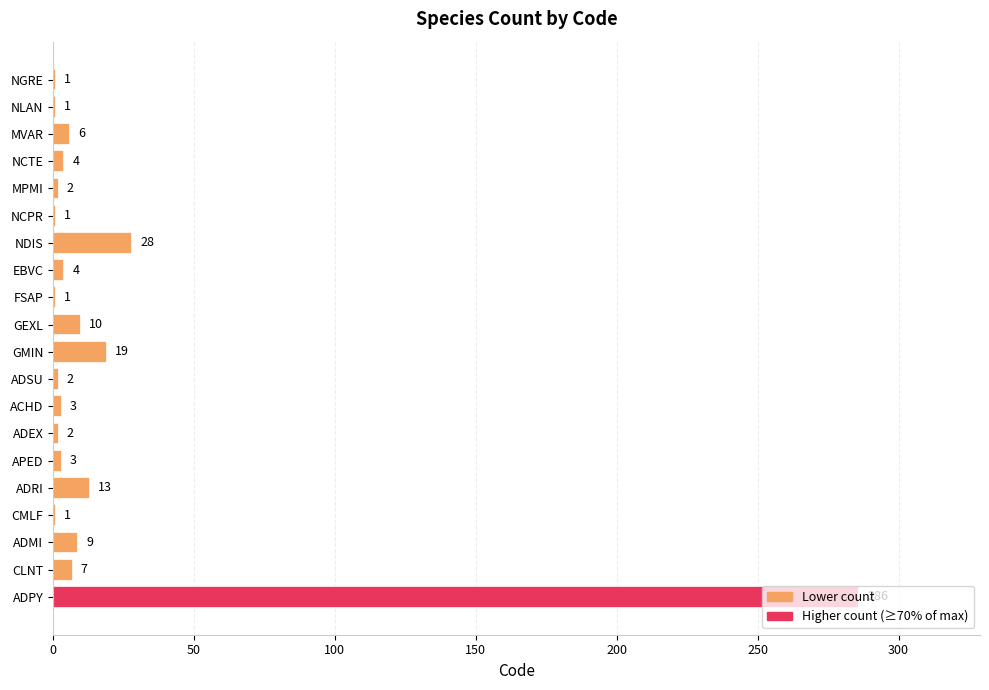

How many bars are there in total?

20